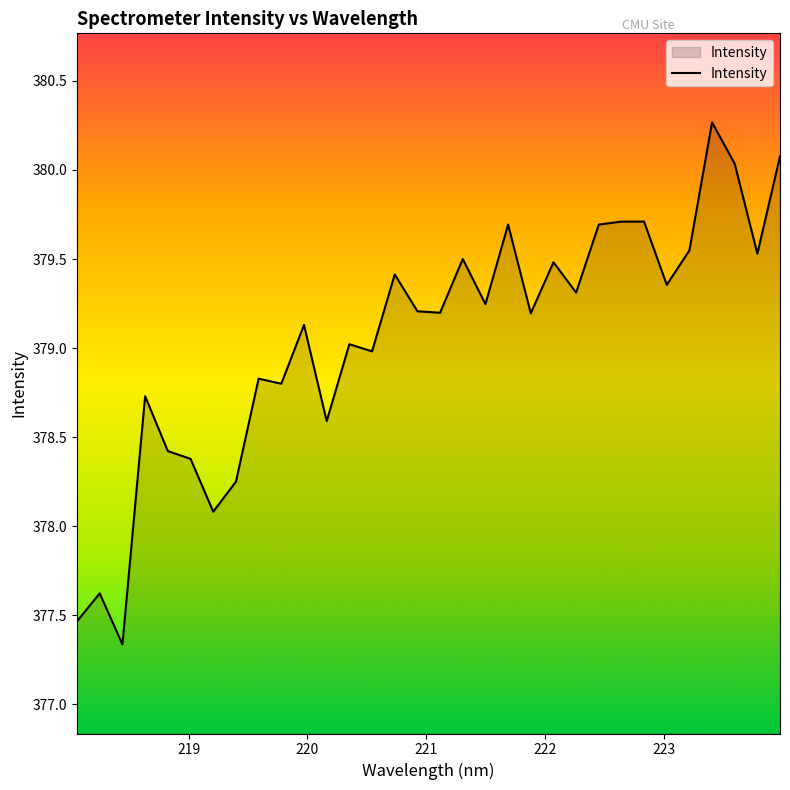

What is the maximum value shown in the chart?

380.3